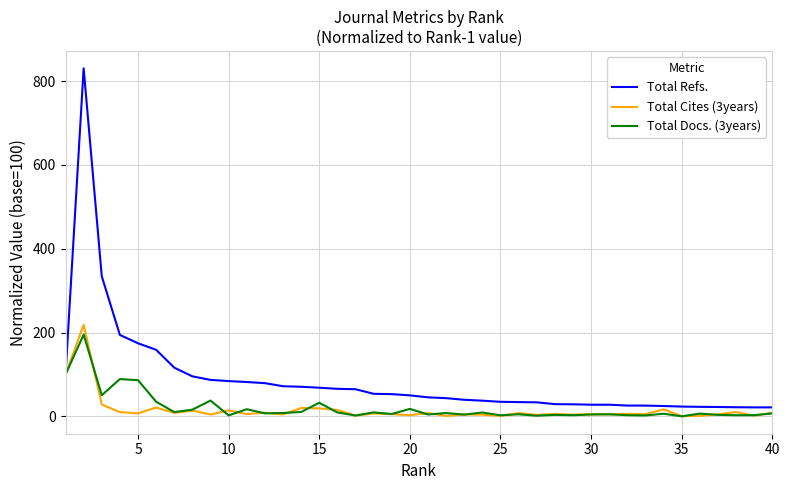

What is the difference between the maximum and minimum values in the Total Cites (3years) series?

218.0